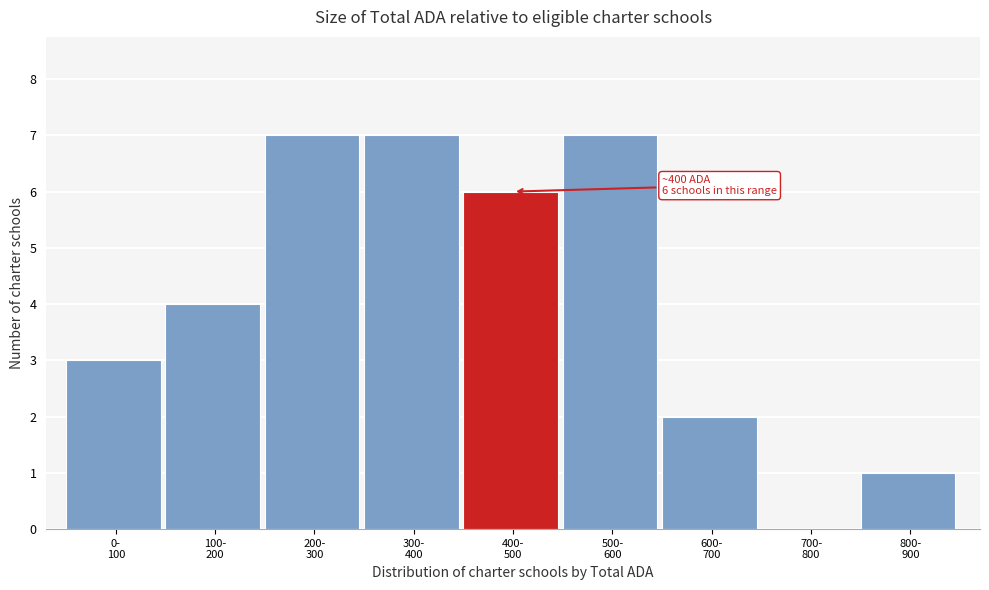

What is the maximum value shown in the chart?

7